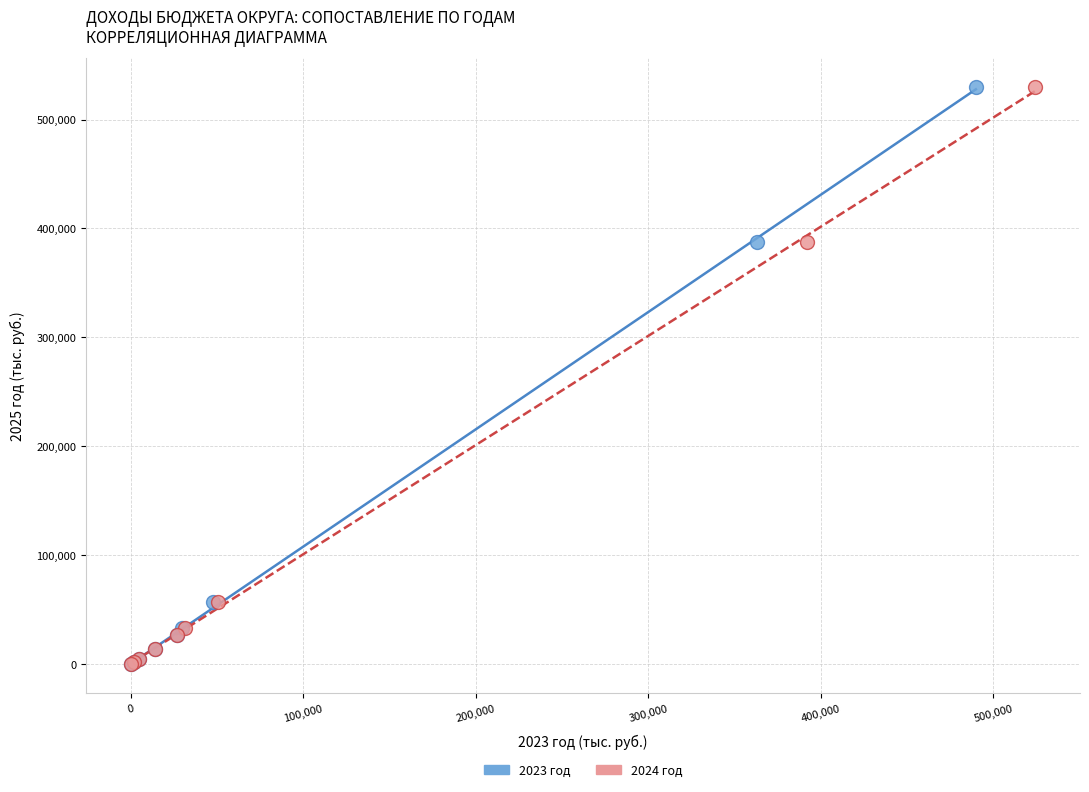

What are all the series names shown in the legend?

2023 год, 2024 год